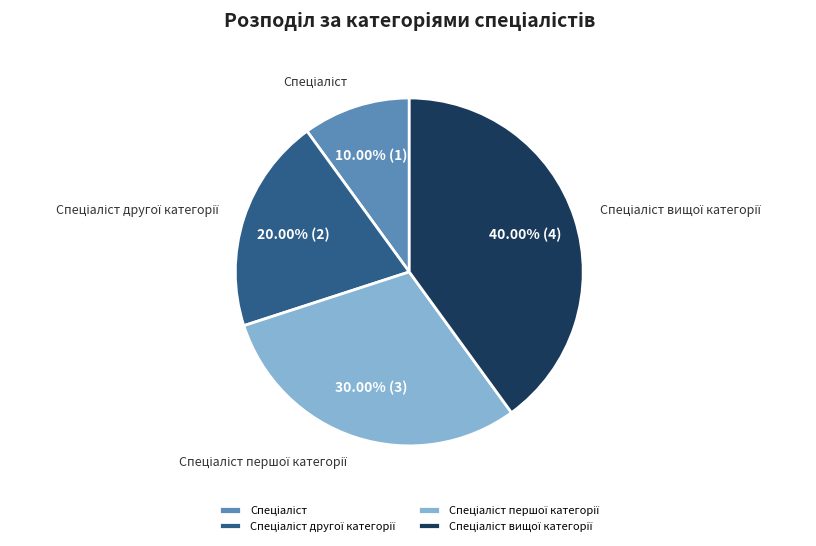

How many segments does this pie chart have?

4